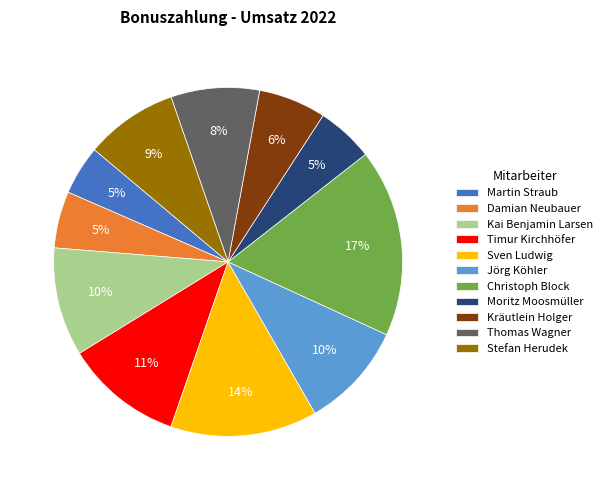

What is the largest slice in the pie chart?

Christoph Block